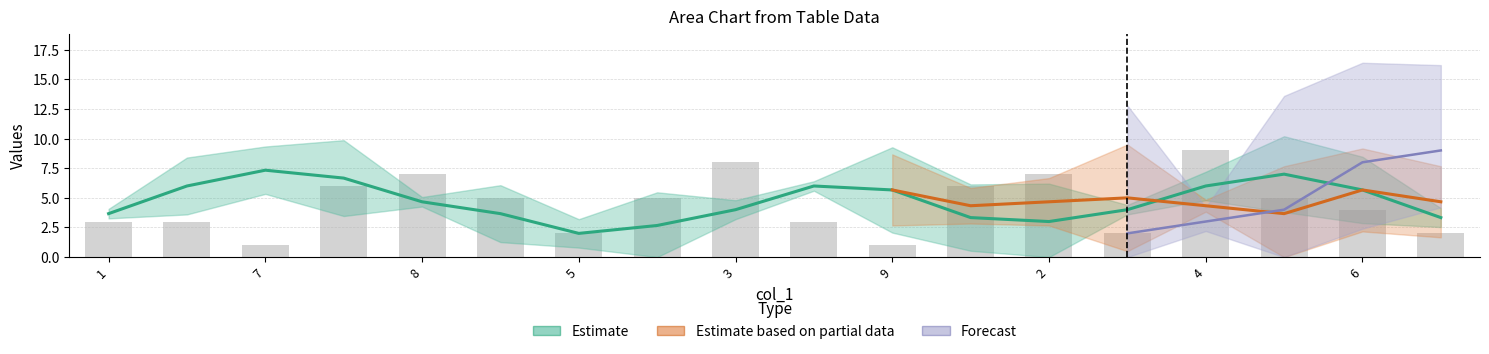

Does the chart contain stacked bars?

No